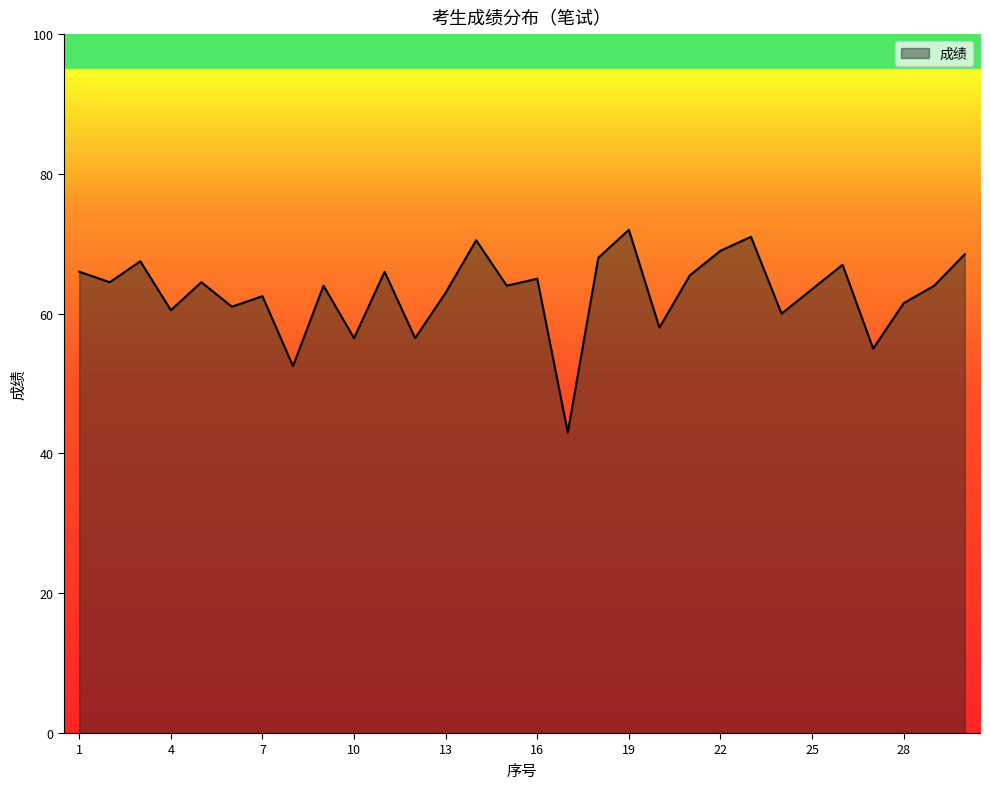

What is the difference between the maximum and second lowest values?

19.5